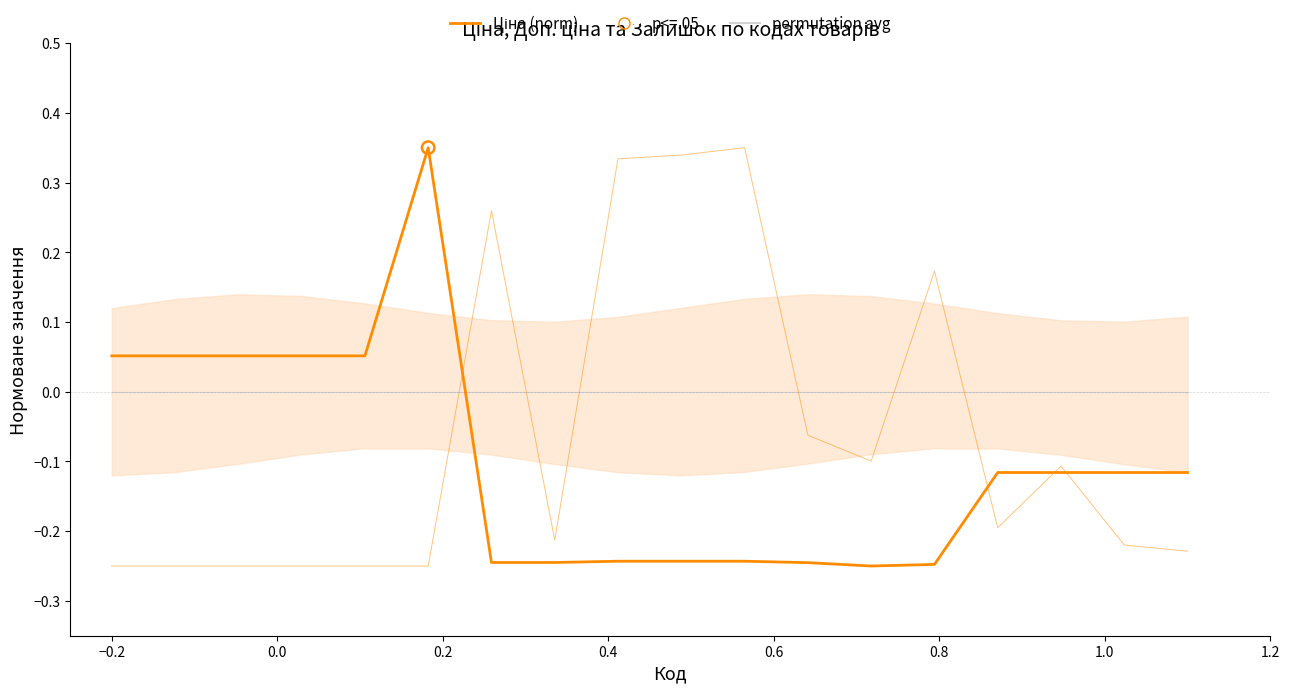

Which series contains the lowest Y value?

Ціна (norm)